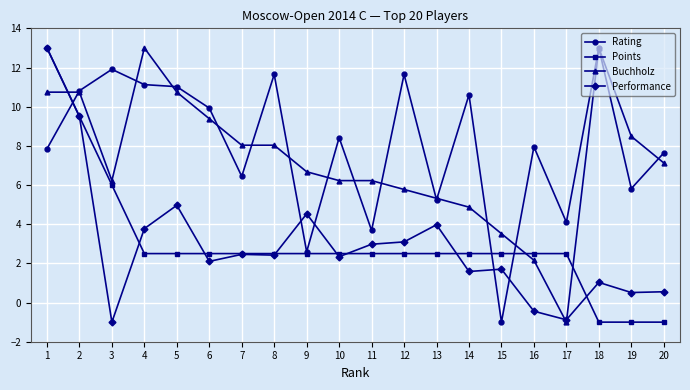

True or false: Rating and Performance cross at least once.

True